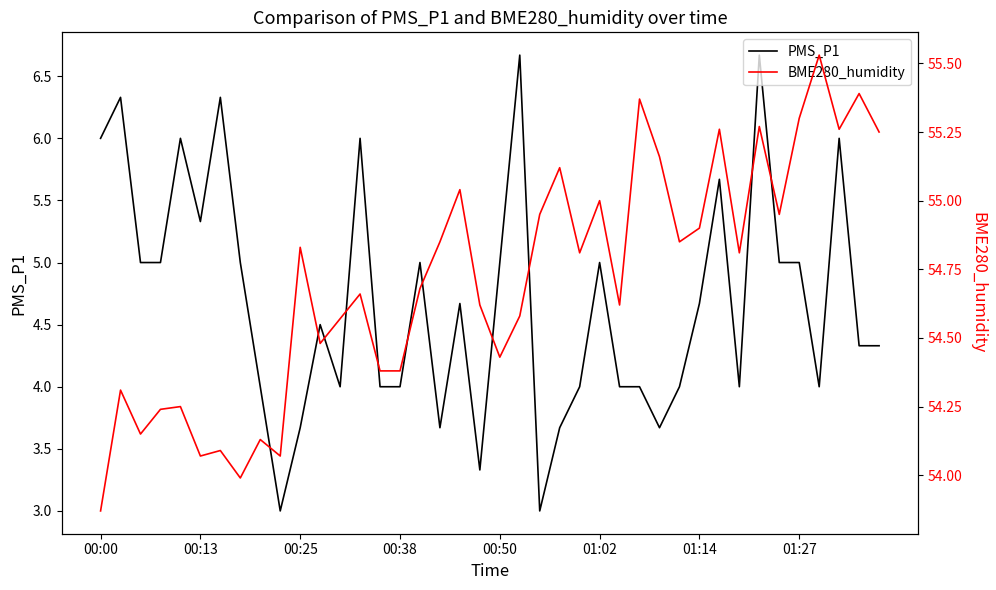

True or false: PMS_P1 has a value of 1.8 at 01:14.

False